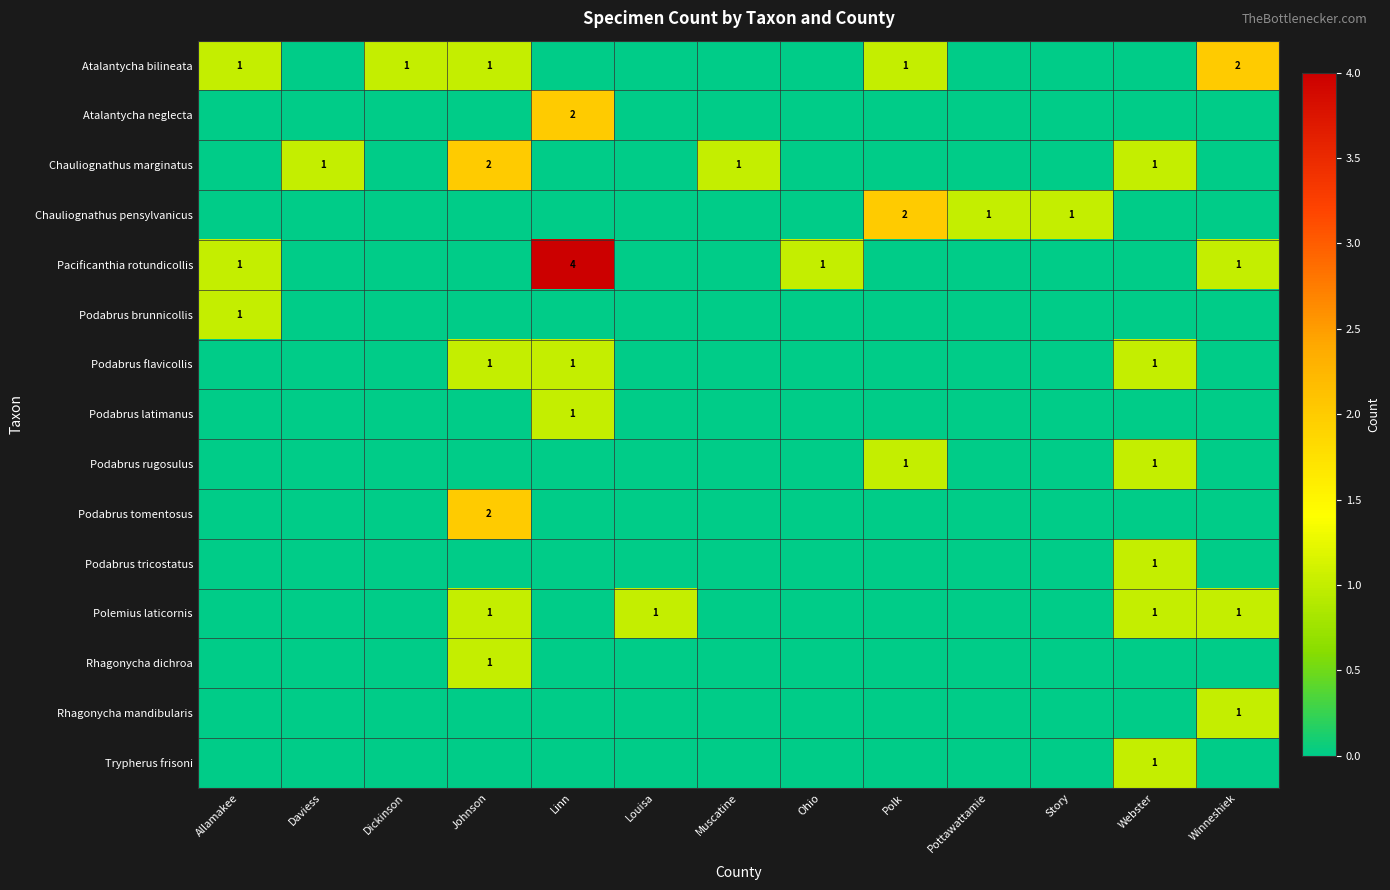

Is it true that Podabrus tomentosus equals 2 at Johnson?

True